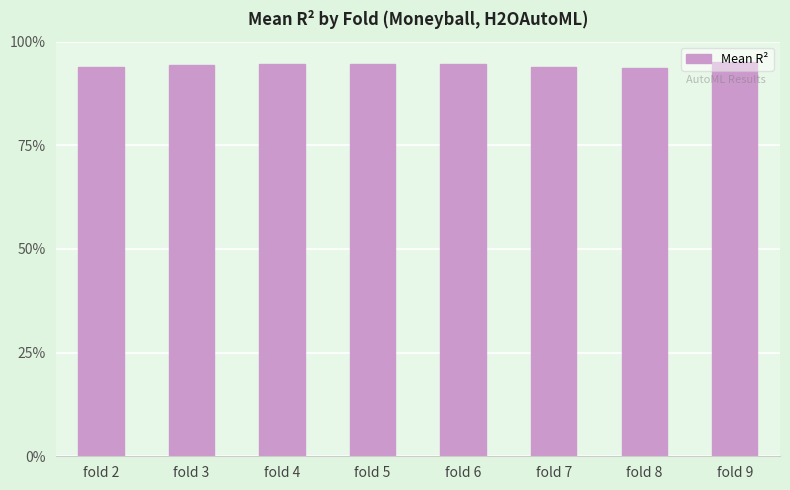

Are the bars horizontal?

No